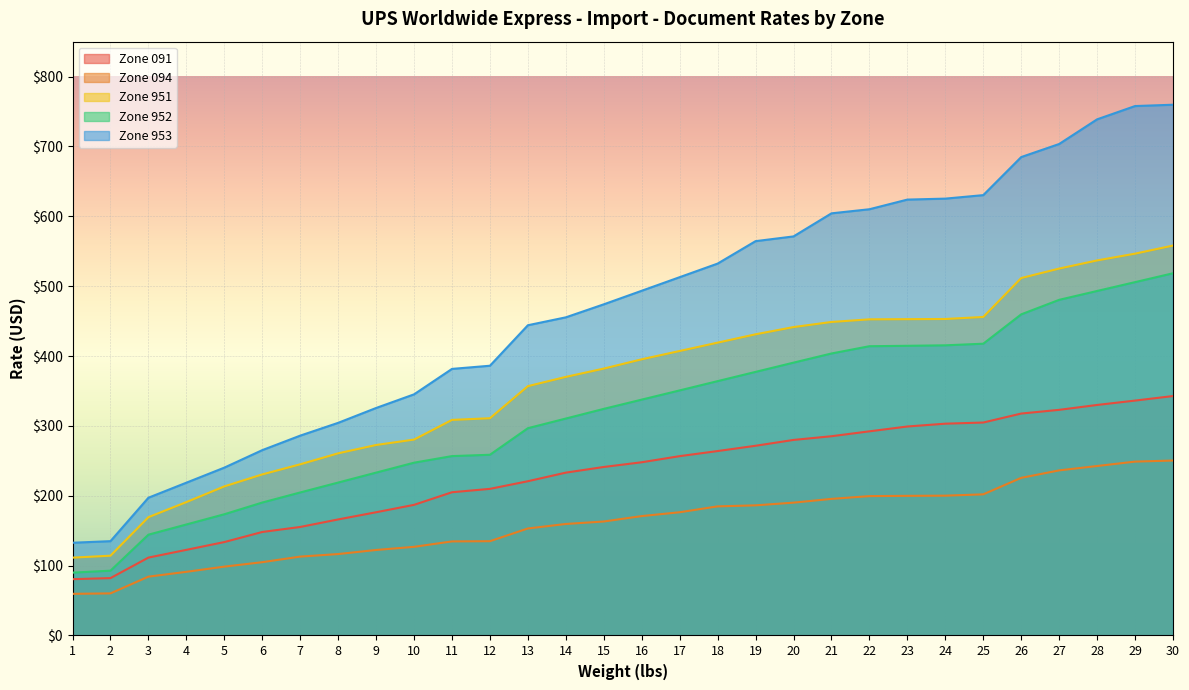

What is the difference between the maximum and minimum values in the Zone 094 series?

190.8